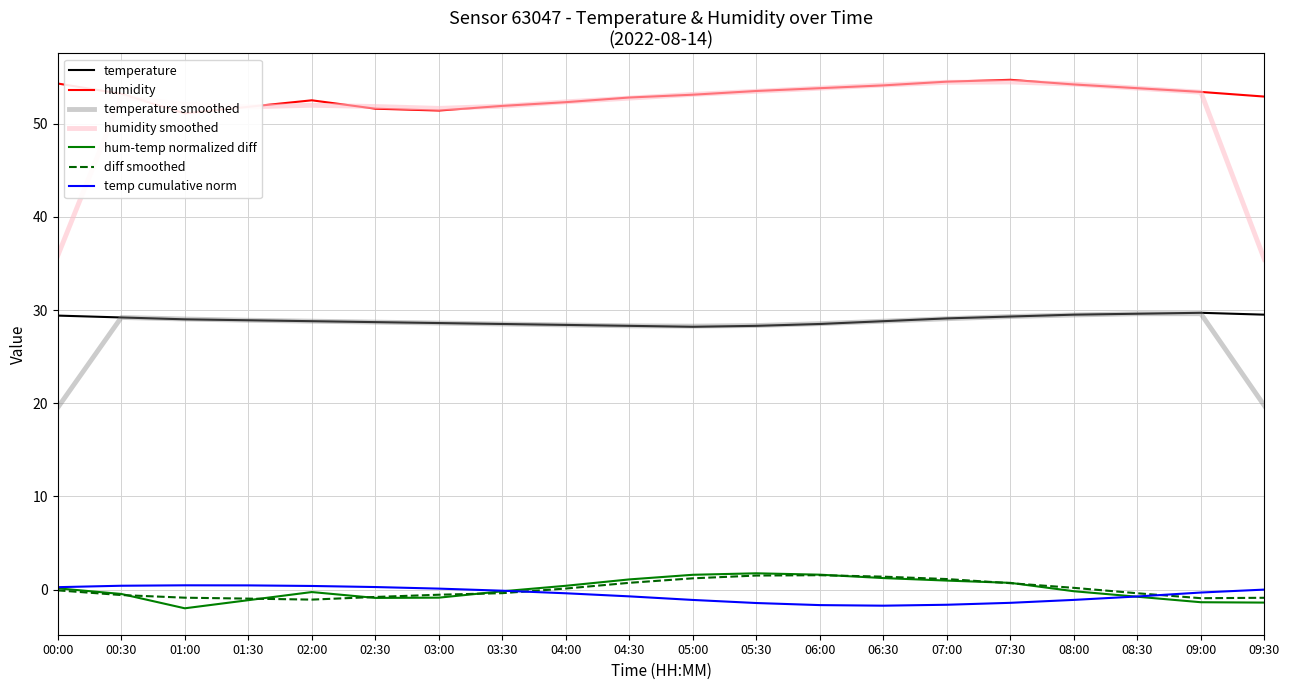

Which series has the largest total across all categories?

humidity